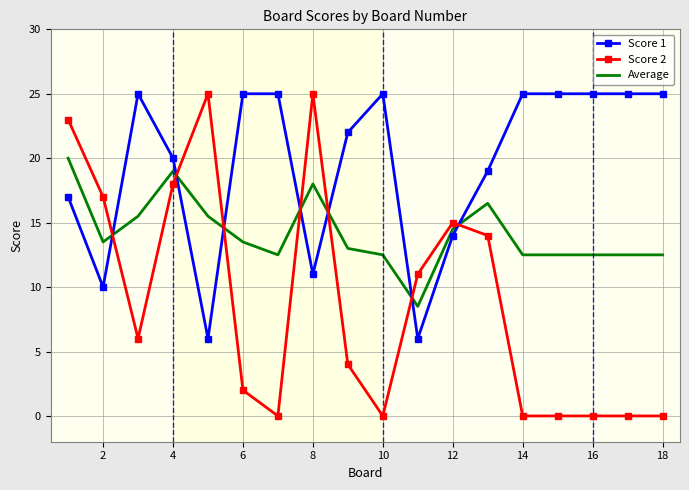

List the series in order of their overall mean, lowest first.

Score 2, Average, Score 1